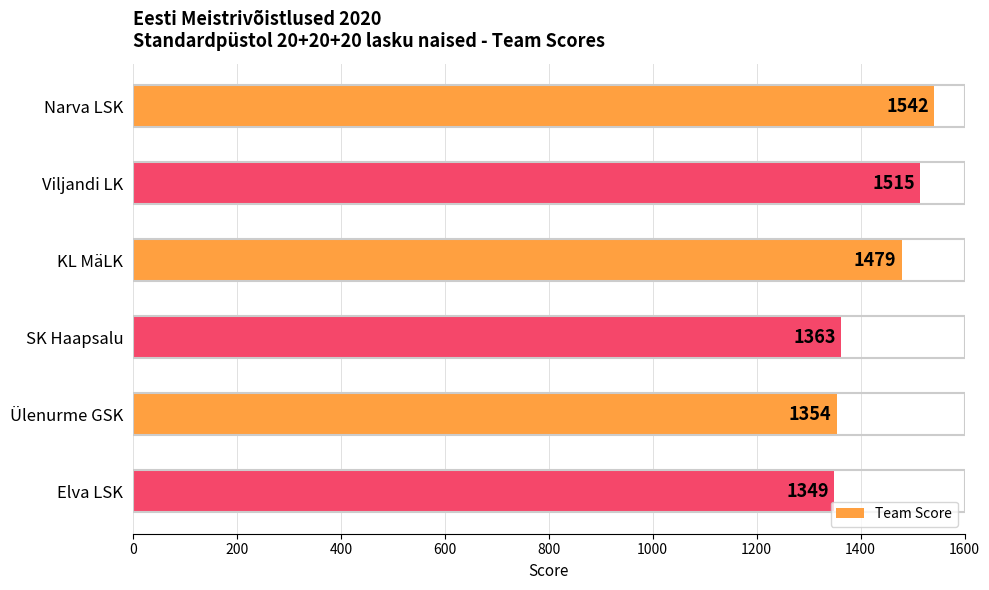

Which has a higher value, Ülenurme GSK or Elva LSK?

Ülenurme GSK